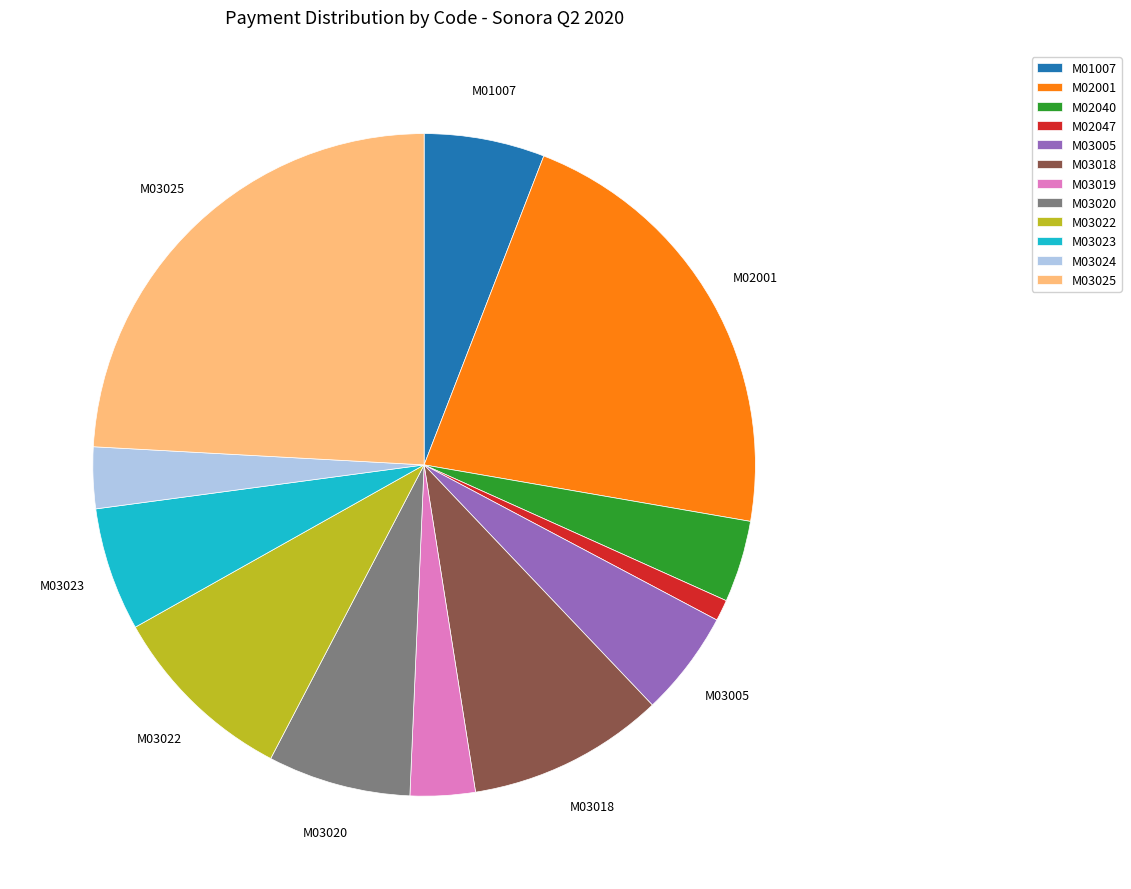

Between M01007 and M02040, which is larger?

M01007